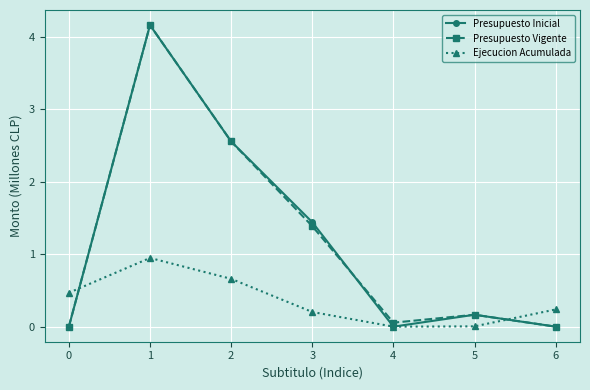

What is the difference between the highest and lowest values at 1?

3.2